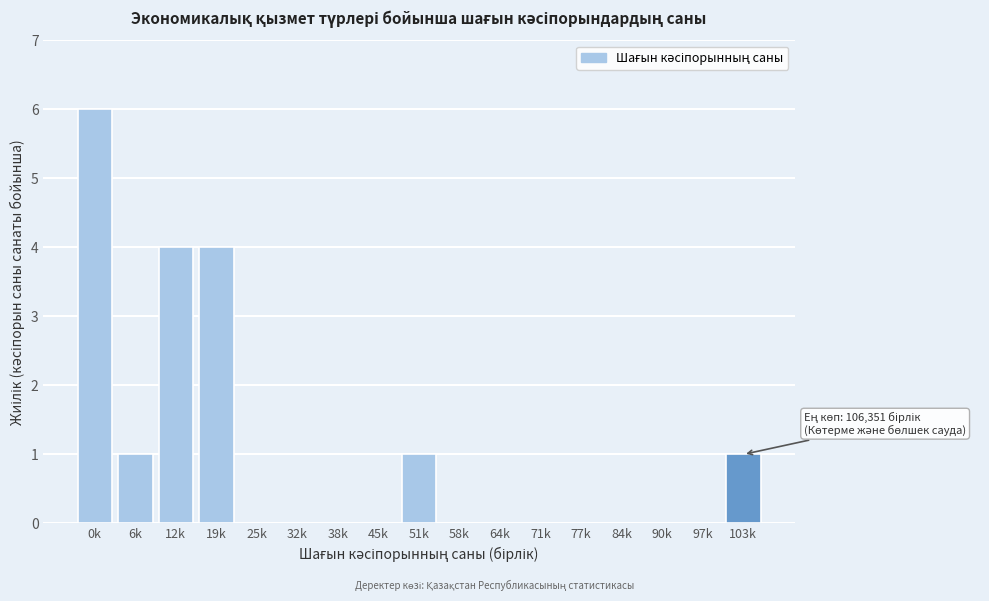

Reading left to right, extract all data points from this chart.

0k=6	6k=1	12k=4	19k=4	25k=0	32k=0	38k=0	45k=0	51k=1	58k=0	64k=0	71k=0	77k=0	84k=0	90k=0	97k=0	103k=1